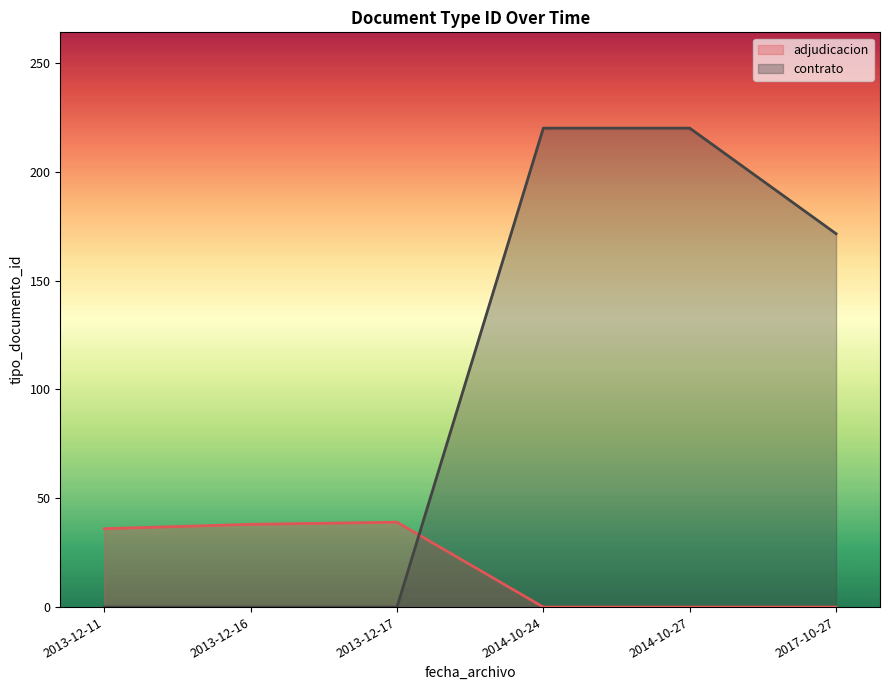

Count the number of data series in this chart.

2